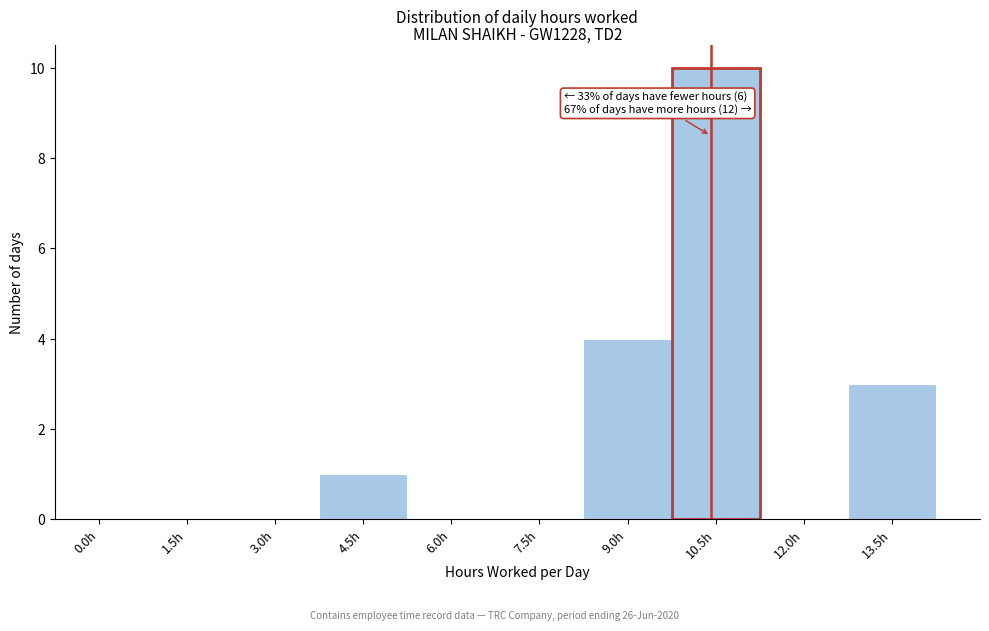

Reading right to left, list all the values displayed in this chart.

13.5h=3	12.0h=0	10.5h=10	9.0h=4	7.5h=0	6.0h=0	4.5h=1	3.0h=0	1.5h=0	0.0h=0